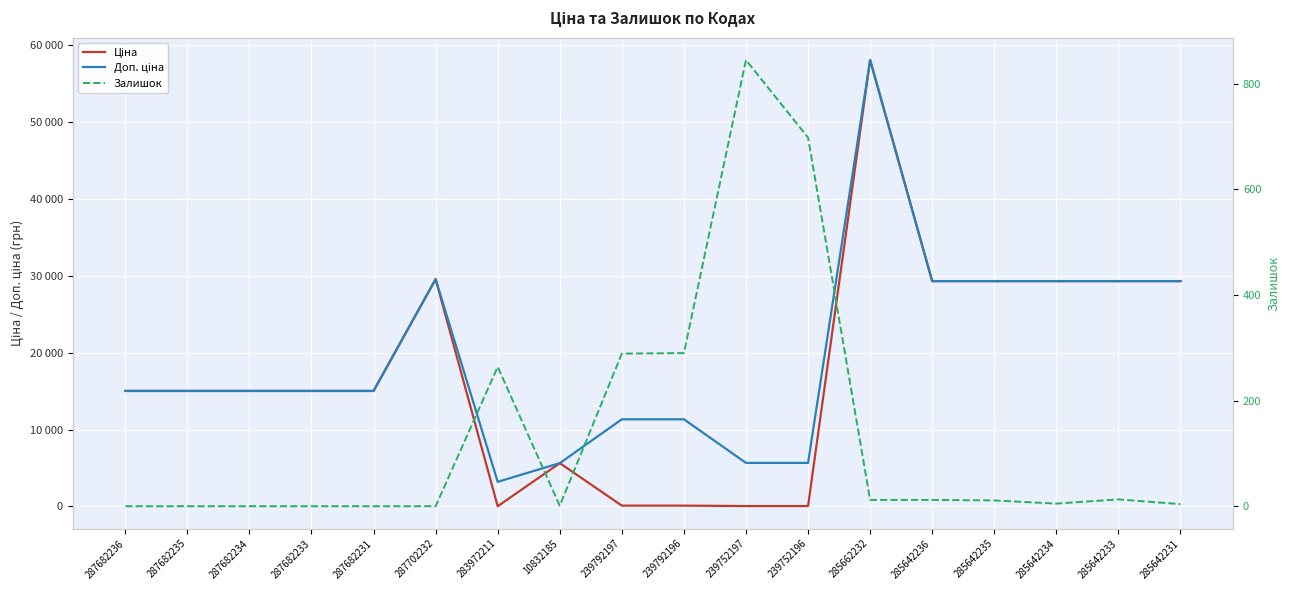

Which has a higher value, 287682234 or 287682231?

287682234